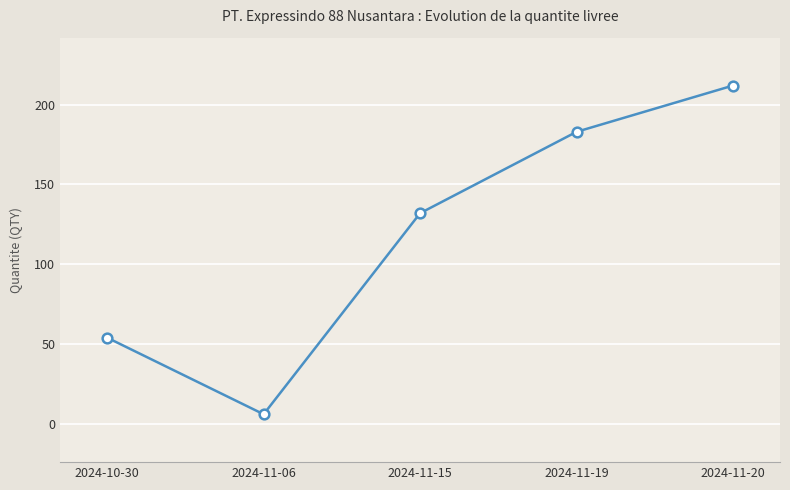

List the labels in order of value, smallest first.

2024-11-06, 2024-10-30, 2024-11-15, 2024-11-19, 2024-11-20